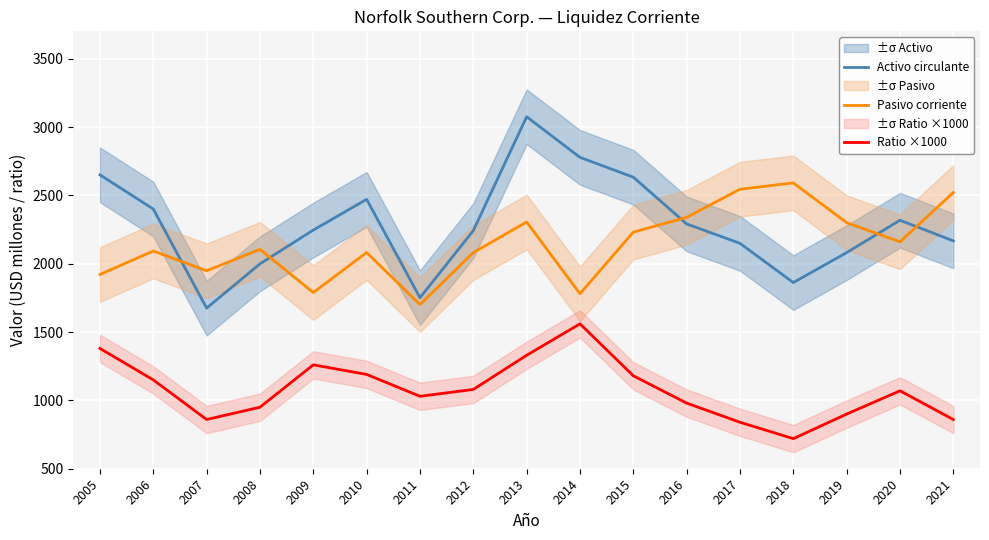

What is the difference between the maximum and minimum values in the Pasivo corriente series?

890